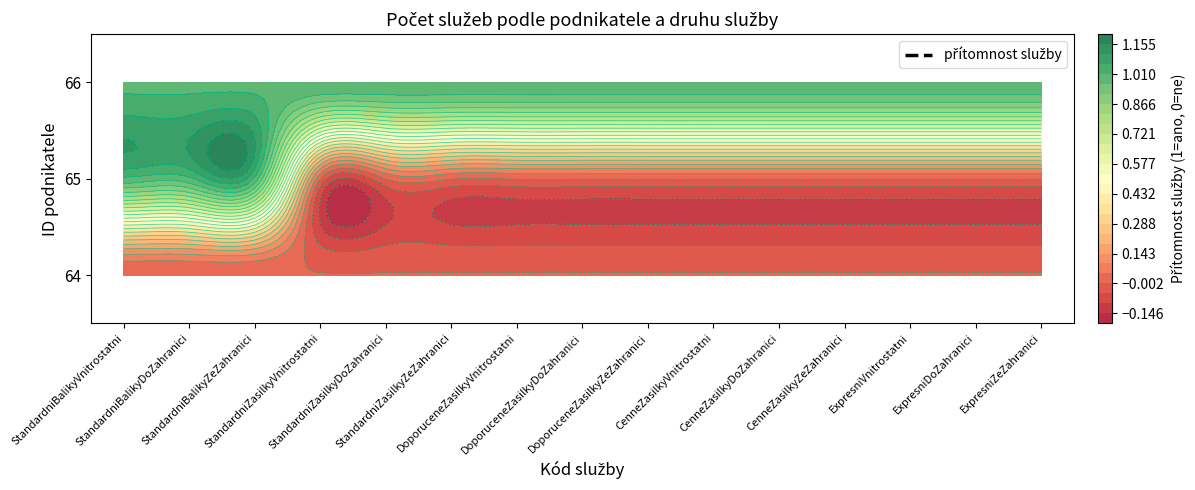

True or false: 65 has a value of 1 at CenneZasilkyDoZahranici.

False